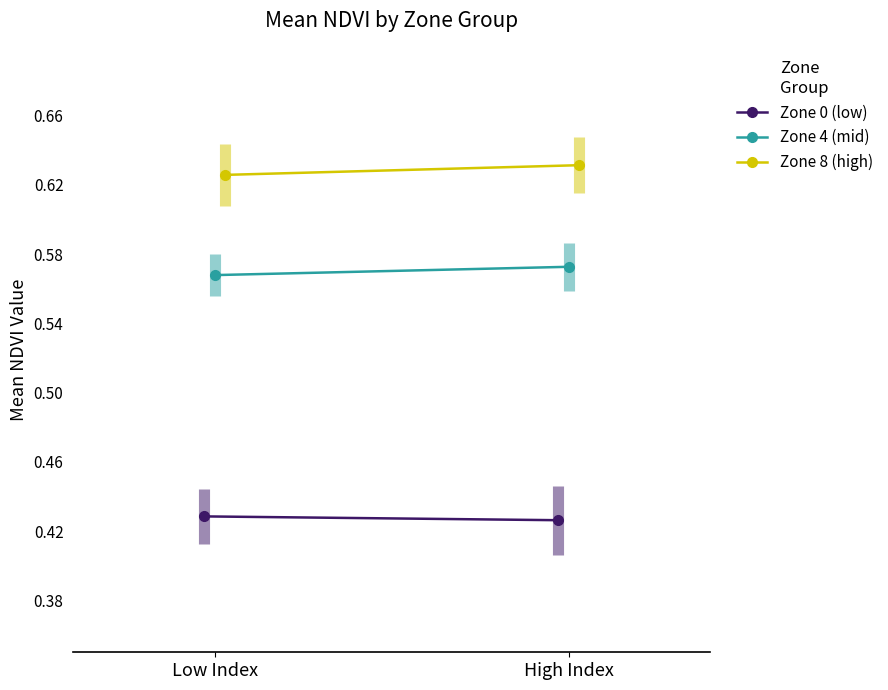

Reading right to left, list all the values displayed in this chart.

Zone 0 (low): 0.4	0.4
Zone 4 (mid): 0.6	0.6
Zone 8 (high): 0.6	0.6